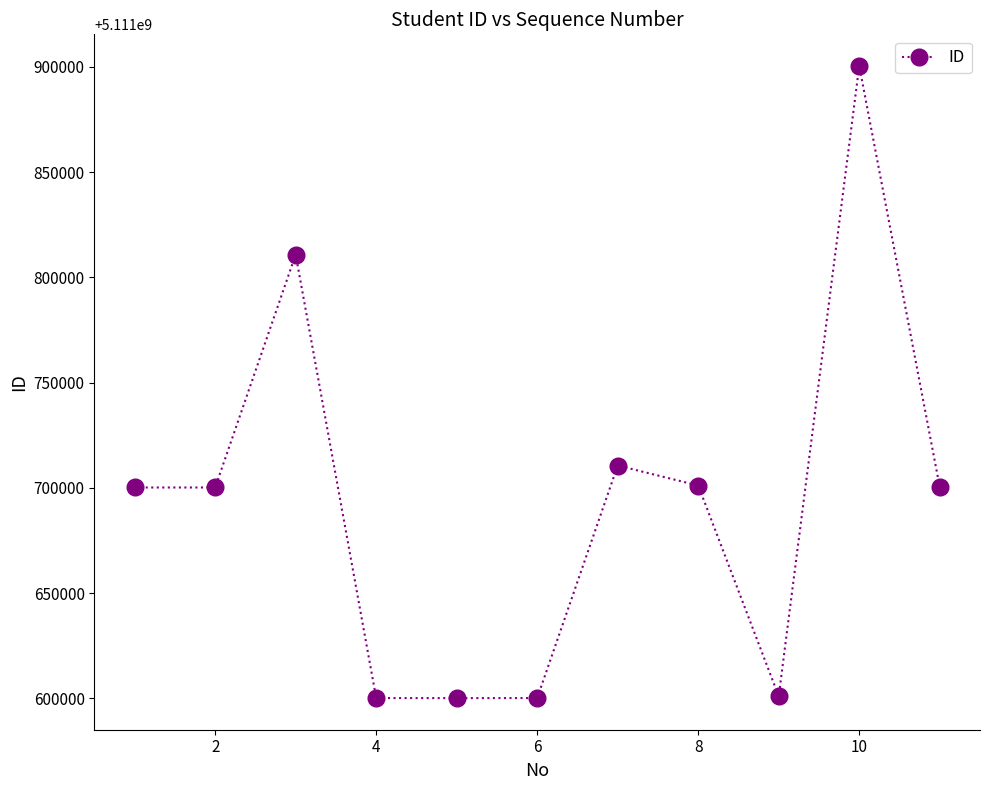

True or false: the data has more than 1 interior local peaks.

True